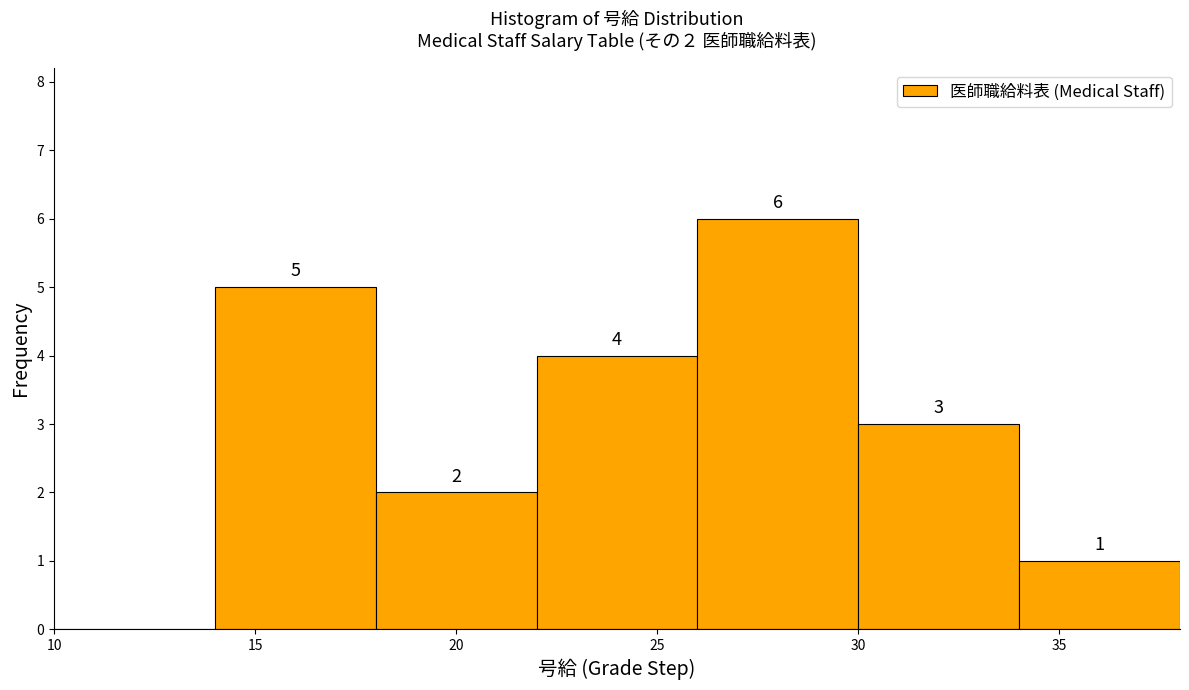

Over which range of the x-axis is the bar tallest?

26 to 30